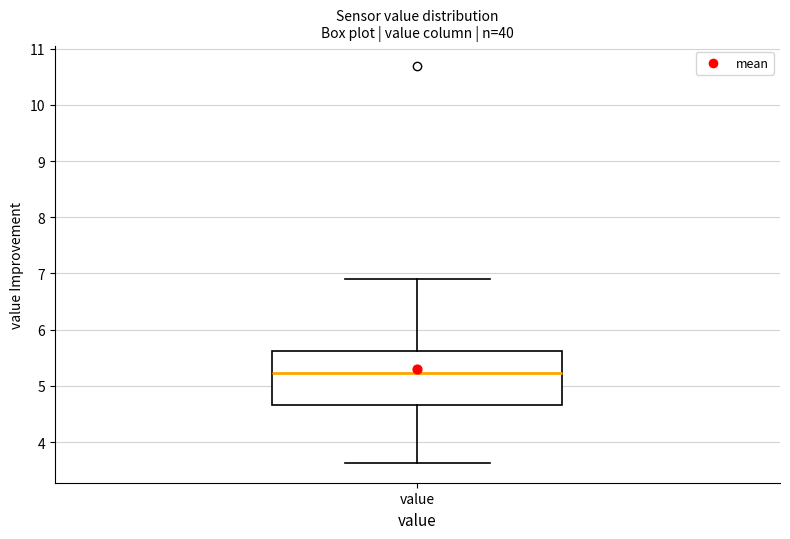

Read this box plot against the y-axis: the position of the median line, the range covered by the box, and the ends of both whiskers. The values are not printed on the chart, so give them approximately, as read against the axis.

median 5.2, box 4.7 to 5.6, whiskers 3.6 to 6.9